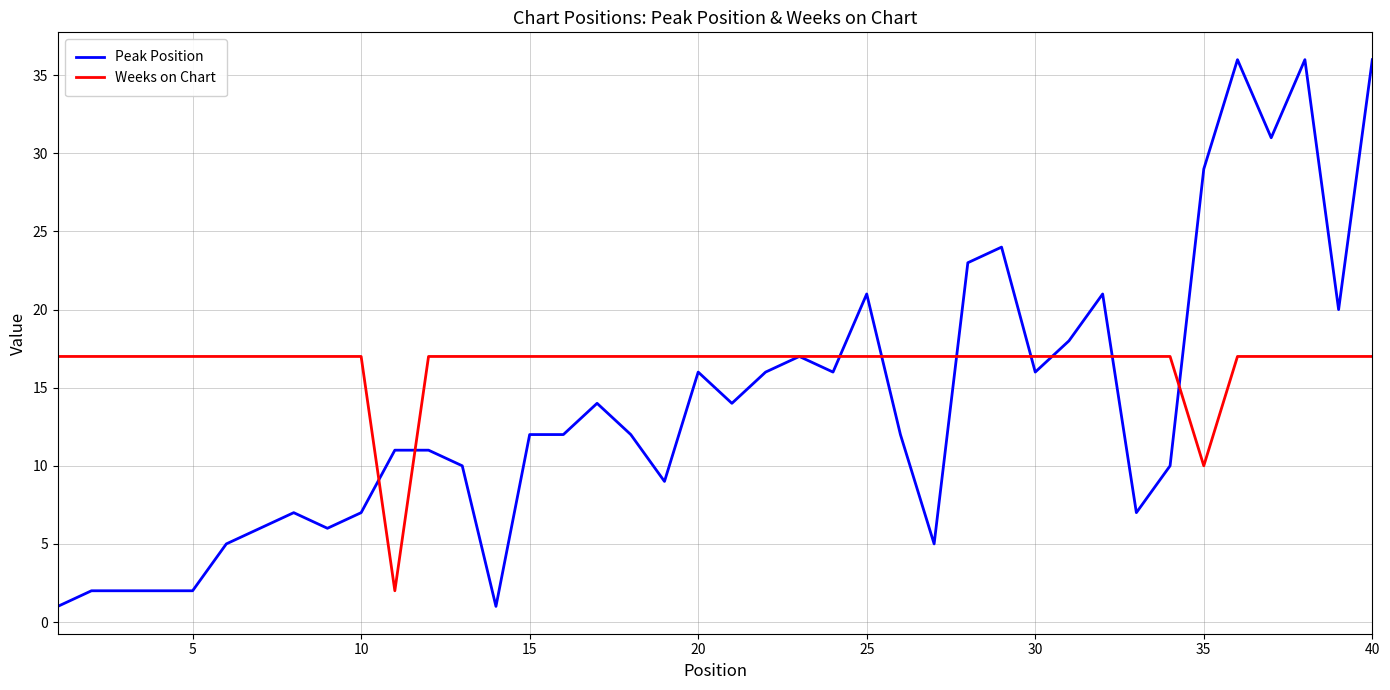

What is the maximum value shown in the chart?

36